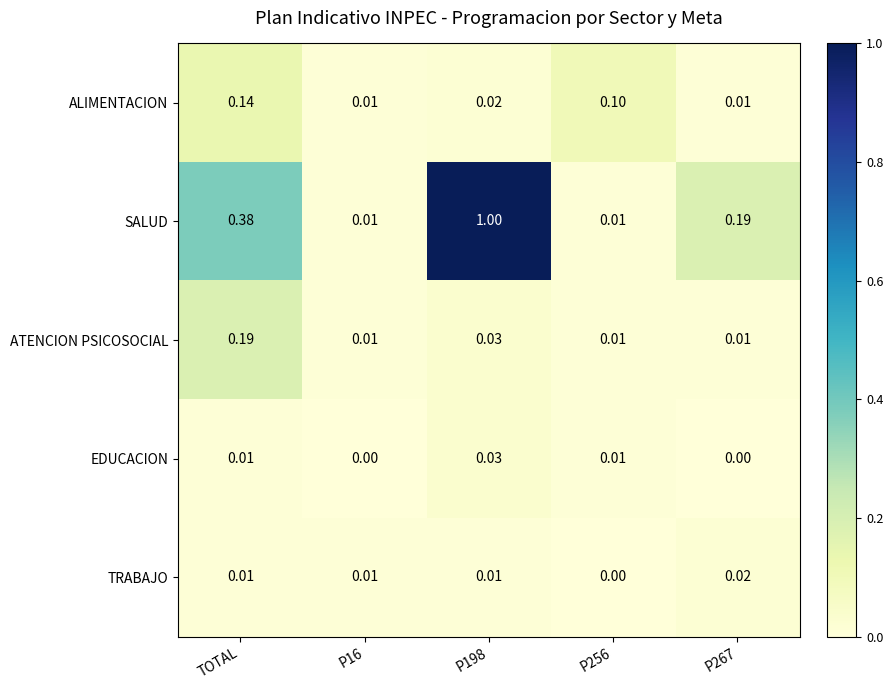

List the series in order of their peak value, highest first.

SALUD, ATENCION PSICOSOCIAL, ALIMENTACION, EDUCACION, TRABAJO